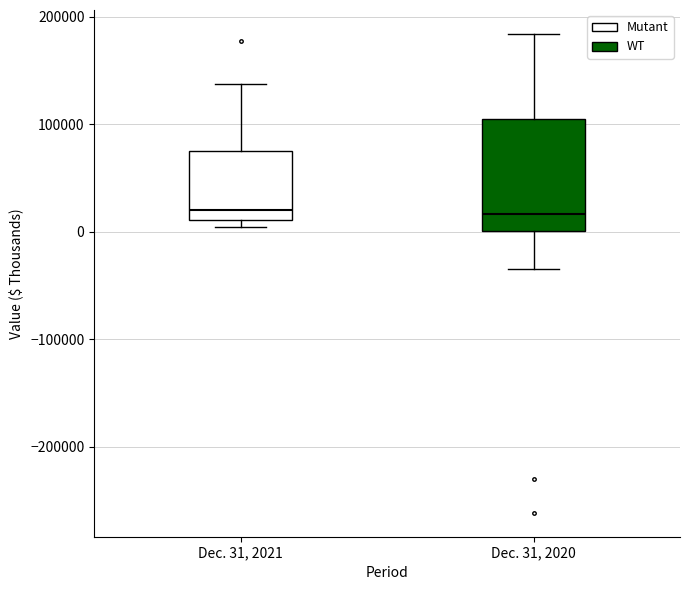

Which box is the tallest, from its lower edge to its upper edge?

Dec. 31, 2020